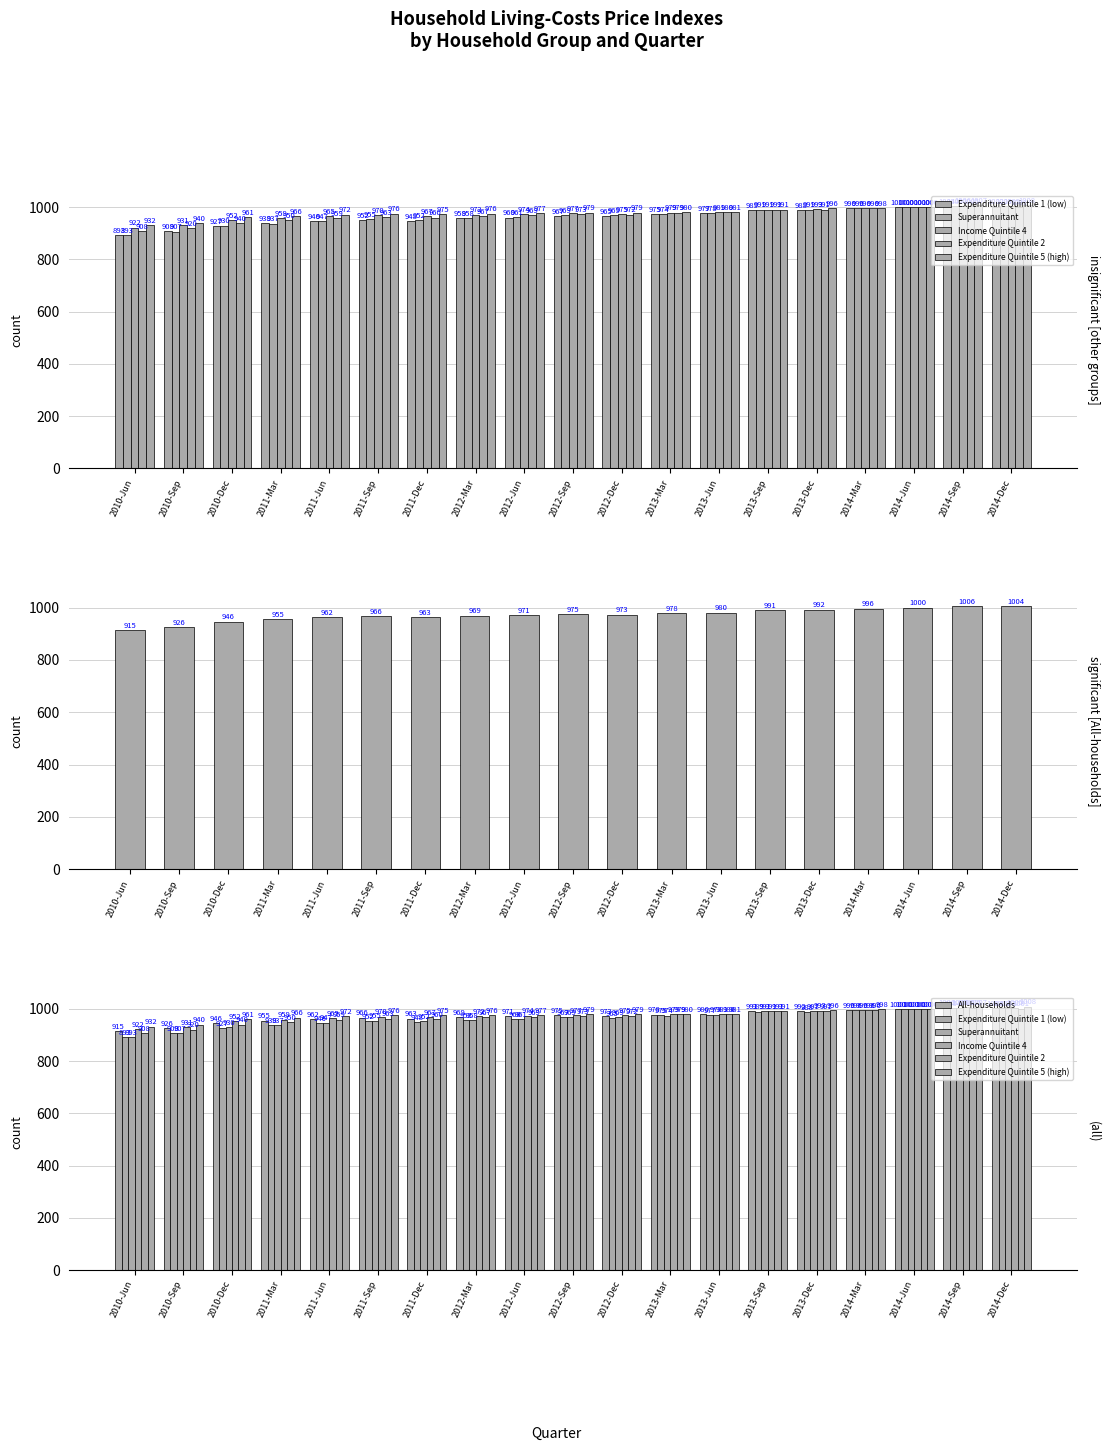

What is the label of the 1st bar from the left?

2010-Jun